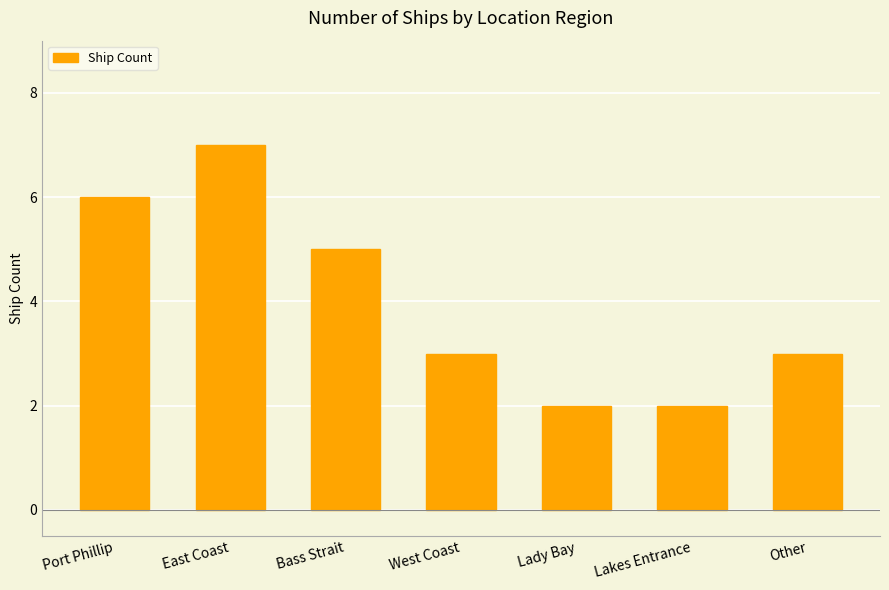

What is the label of the 2nd bar from the left?

East Coast